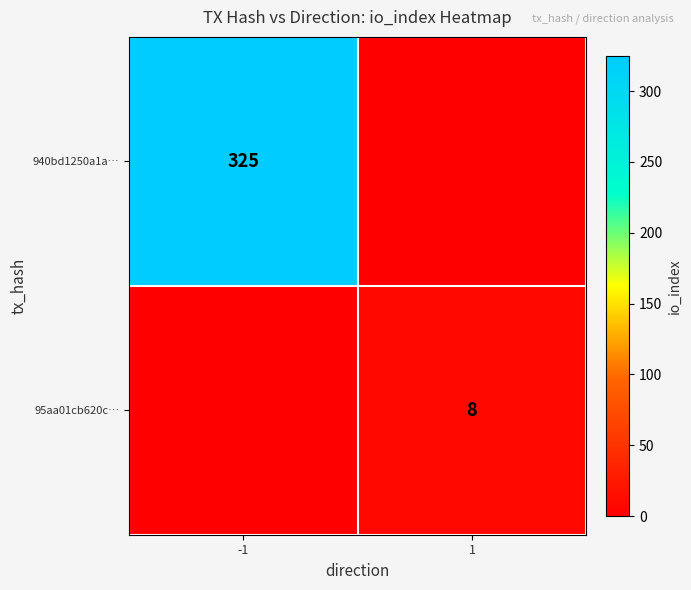

The value of 940bd1250a1a… at -1 is 526. True or false?

False